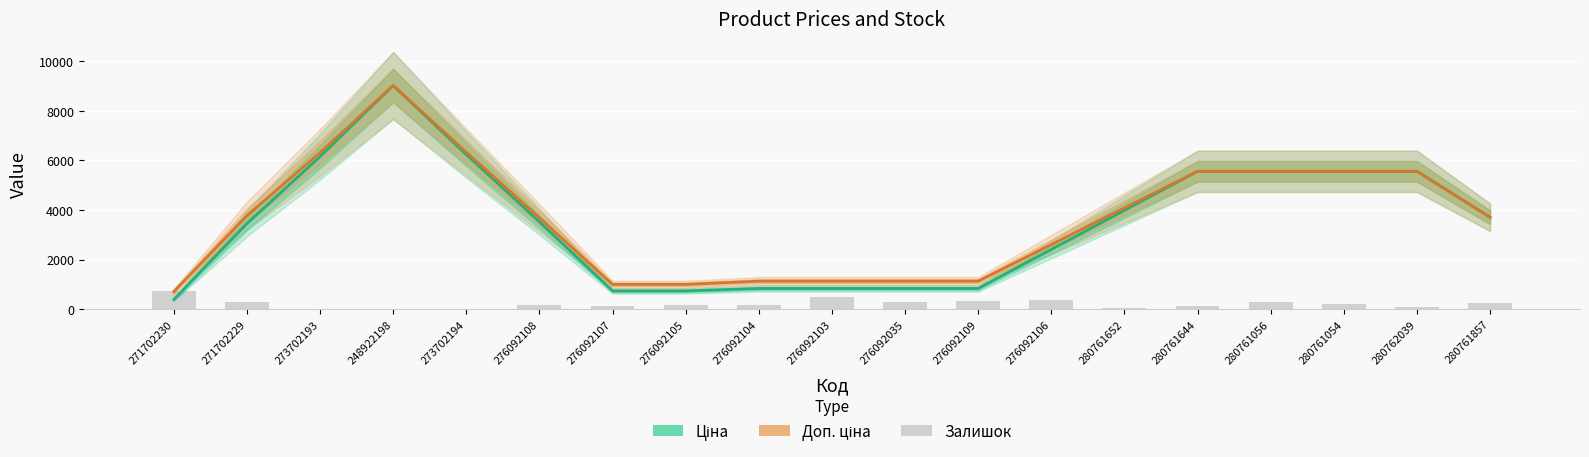

At which label does Залишок first exceed 177?

271702230